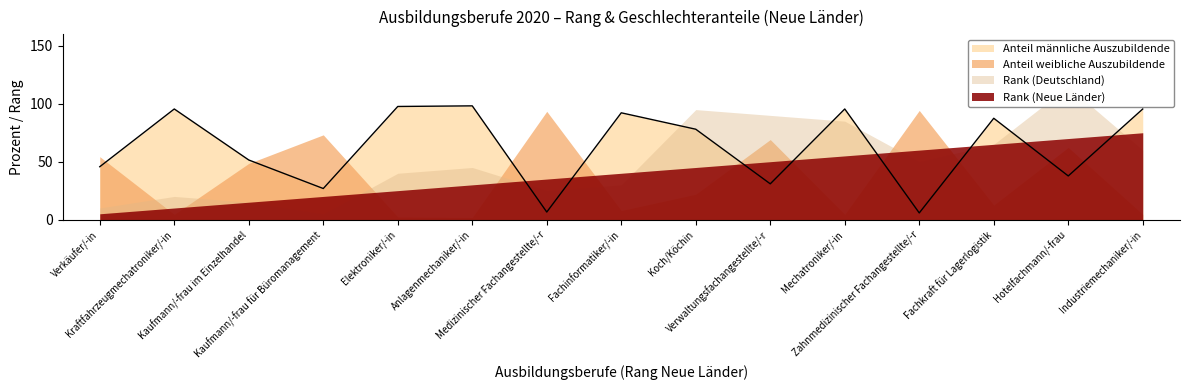

Reading left to right, list all the values displayed in this chart.

Rank (Neue Länder): 1.0	2.0	3.0	4.0	5.0	6.0	7.0	8.0	9.0	10.0	11.0	12.0	13.0	14.0	15.0
Rank (Deutschland): 2.0	4.0	3.0	1.0	8.0	9.0	5.0	6.0	19.0	18.0	17.0	10.0	13.0	23.0	12.0
Anteil männliche Auszubildende: 45.7	95.5	51.5	26.8	97.7	98.2	6.5	92.2	78.0	30.9	95.5	5.8	87.5	37.7	95.5
Anteil weibliche Auszubildende: 54.3	4.5	48.5	73.2	2.2	1.8	93.5	7.8	21.9	69.1	4.5	94.2	12.5	62.3	4.5